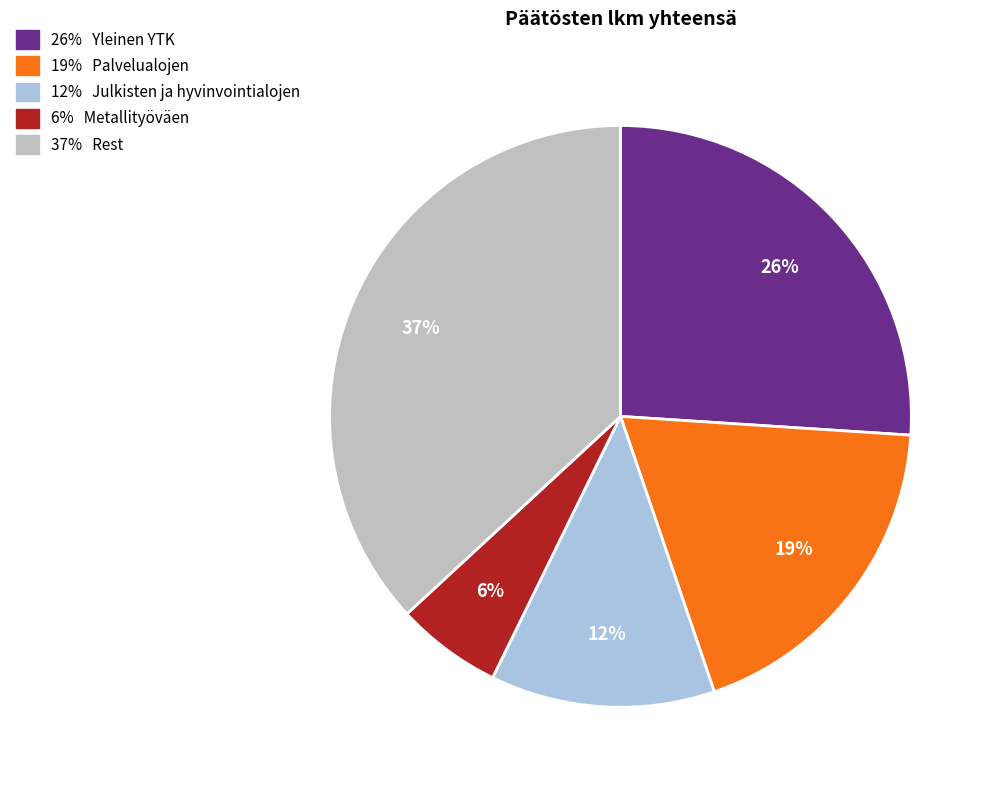

Is there a majority slice in this chart?

No